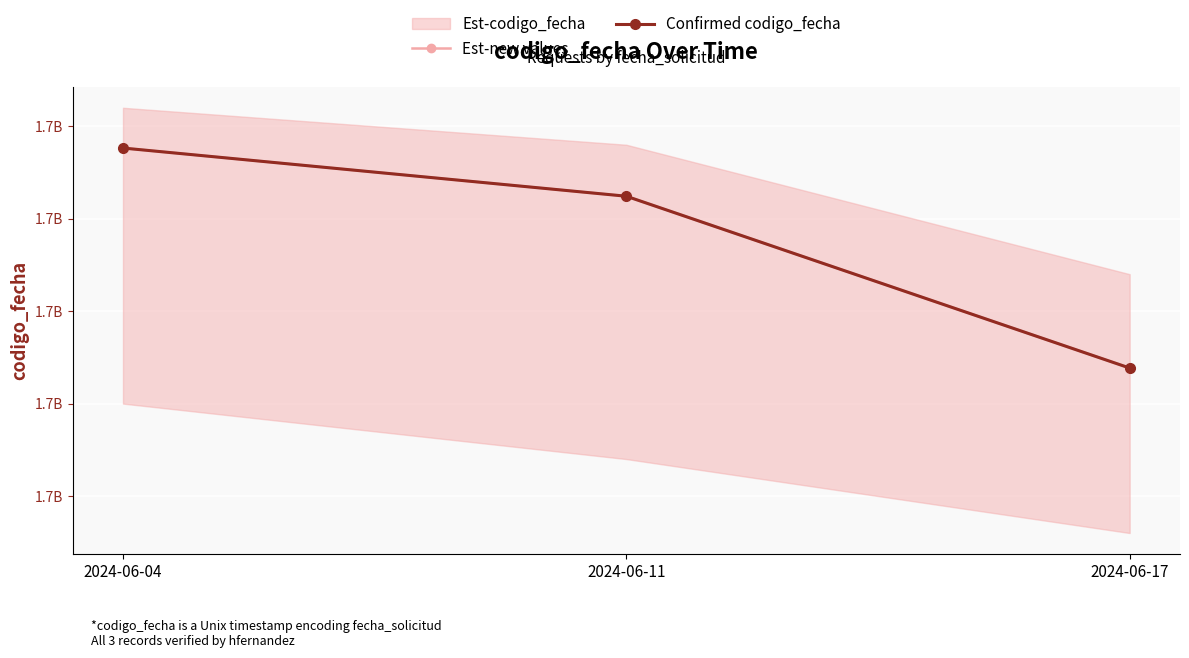

Which series has the largest total across all categories?

Est-new values